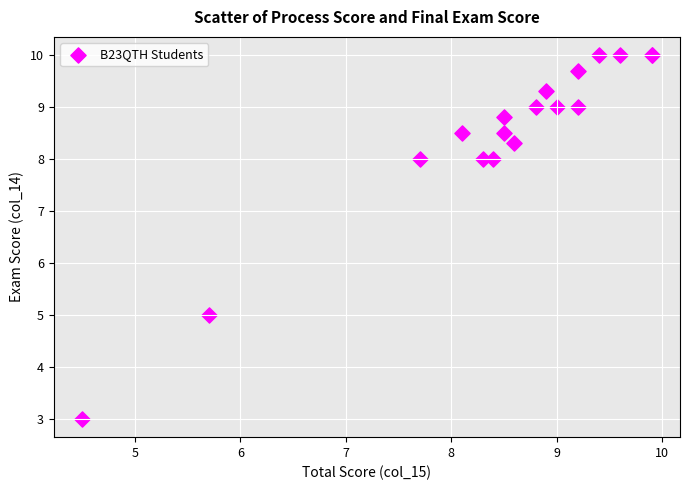

What Y value in the scatter plot is closest to 6?

5.0